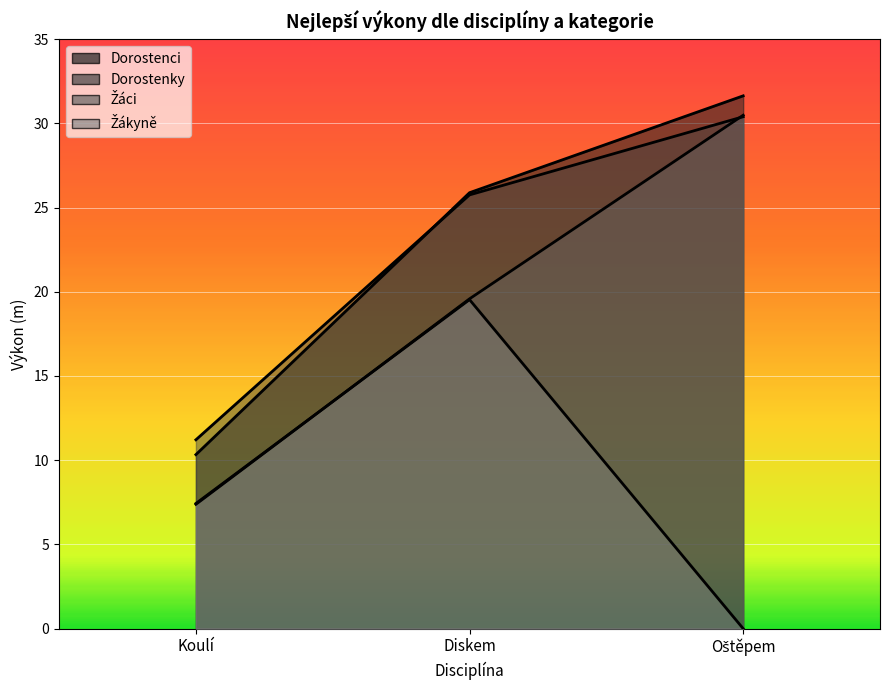

What is the sum of all Dorostenci values?

67.8